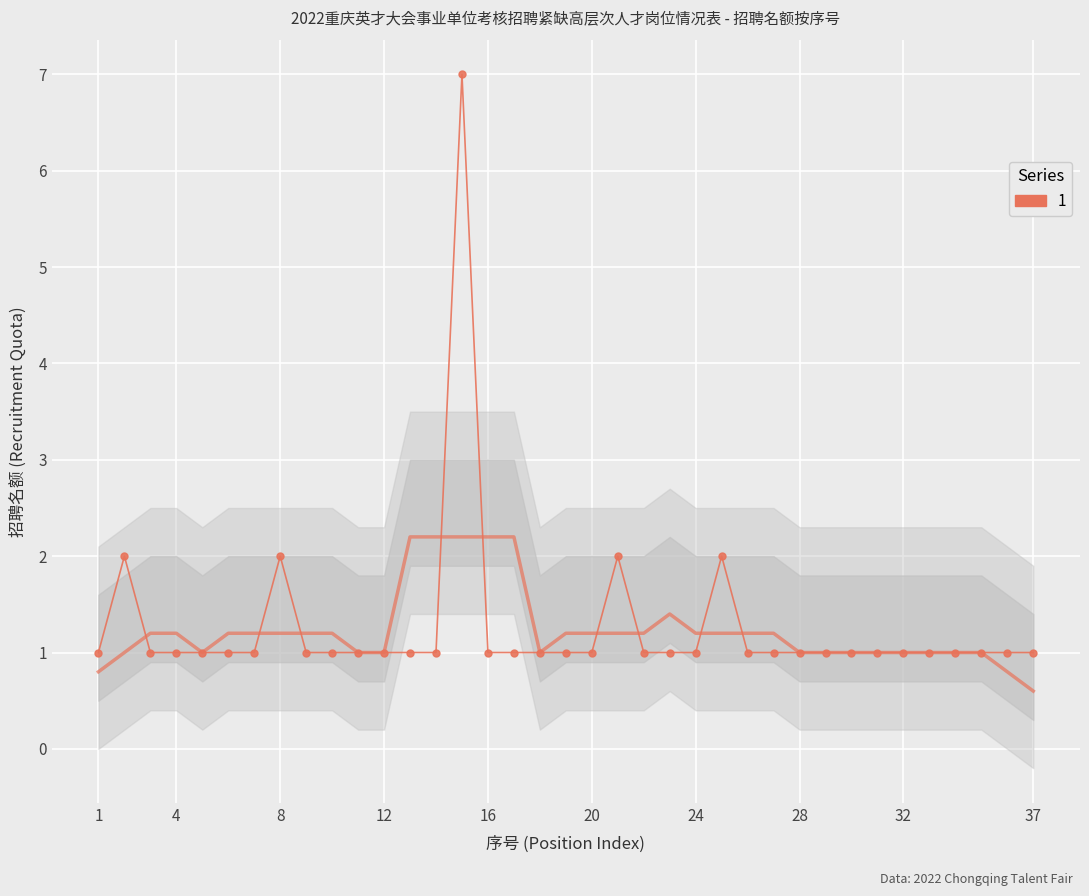

Rank the categories by value from highest to lowest.

15, 2, 8, 21, 25, 1, 3, 4, 5, 6, 7, 9, 10, 11, 12, 13, 14, 16, 17, 18, 19, 20, 22, 23, 24, 26, 27, 28, 29, 30, 31, 32, 33, 34, 35, 36, 37